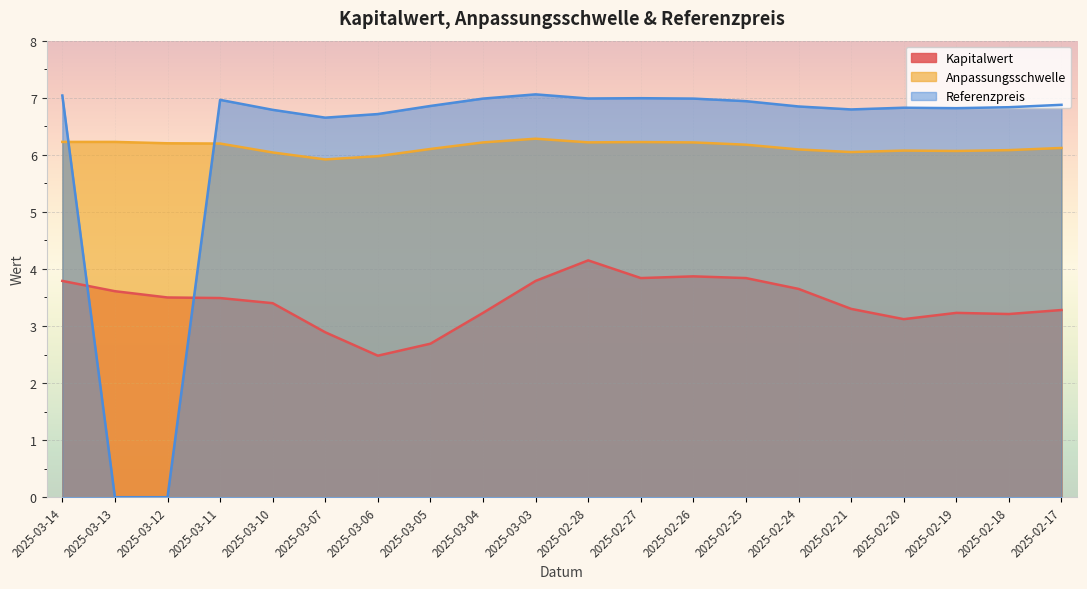

What is the sum of the Kapitalwert values at 2025-03-13 and 2025-02-28?

7.8